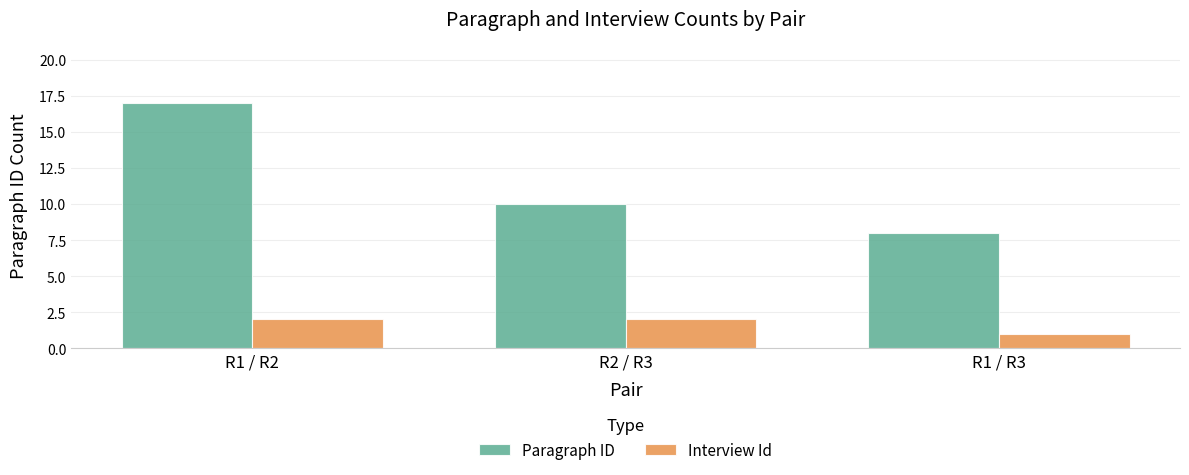

Reading left to right, list all the values displayed in this chart.

Paragraph ID: 17	10	8
Interview Id: 2	2	1